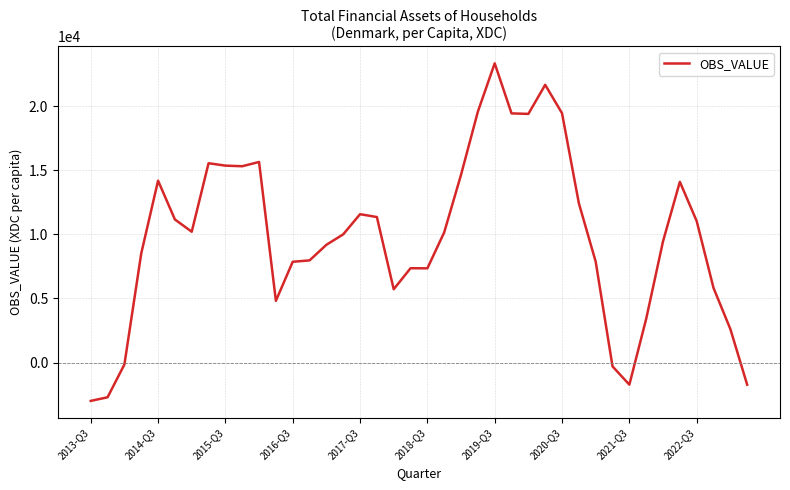

What is the average value?

9855.4